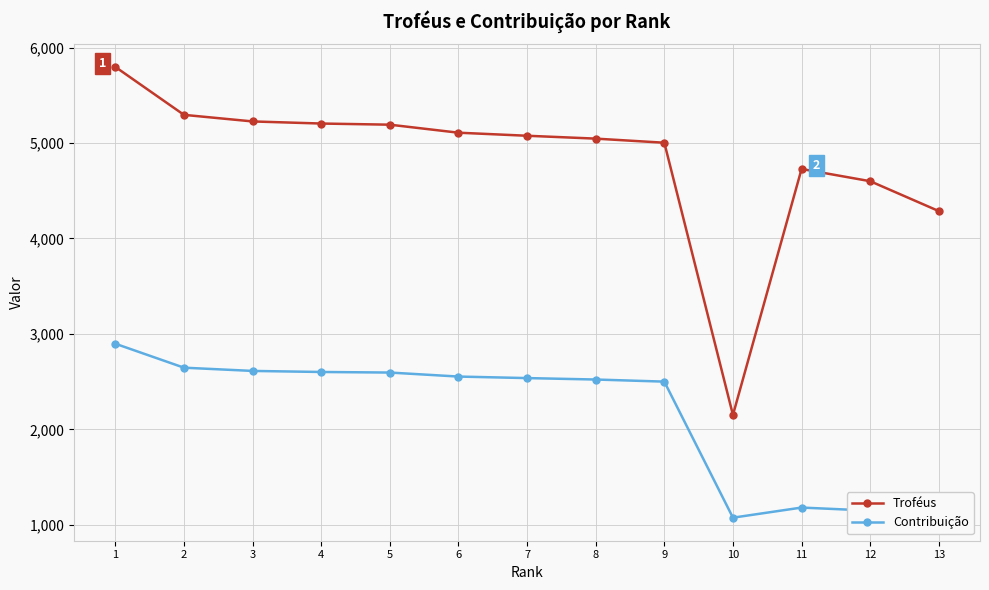

At which label does Contribuição reach its peak?

1